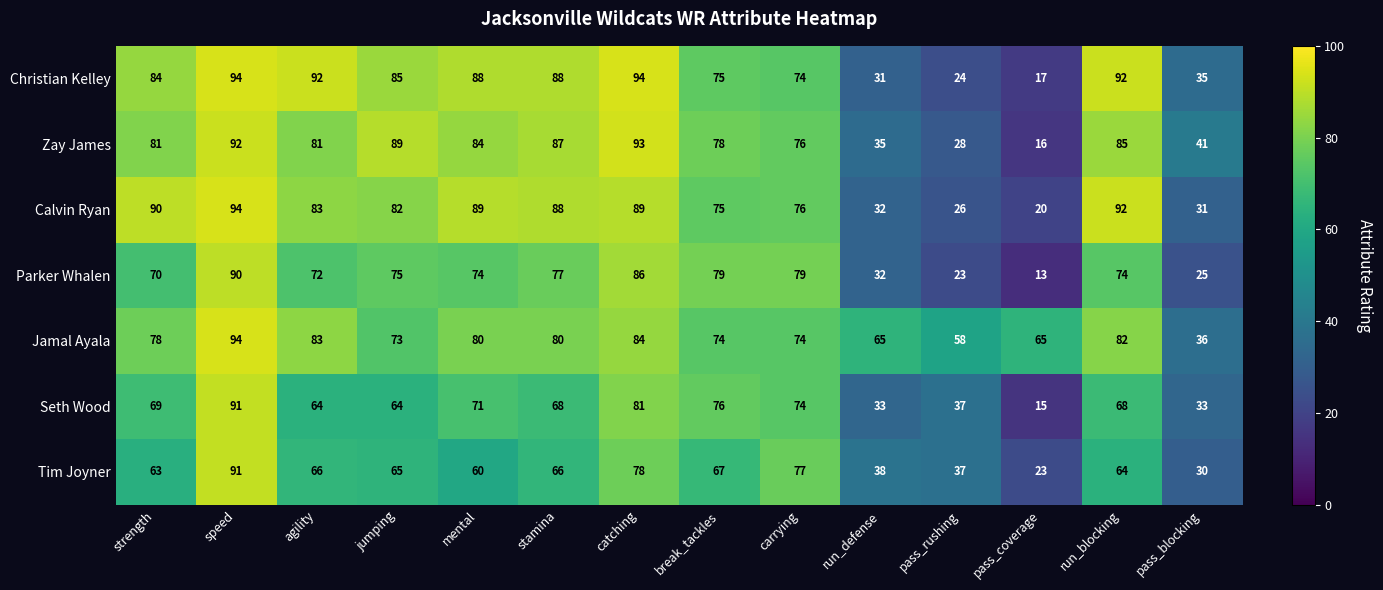

At which category is the sum across all series the highest?

speed